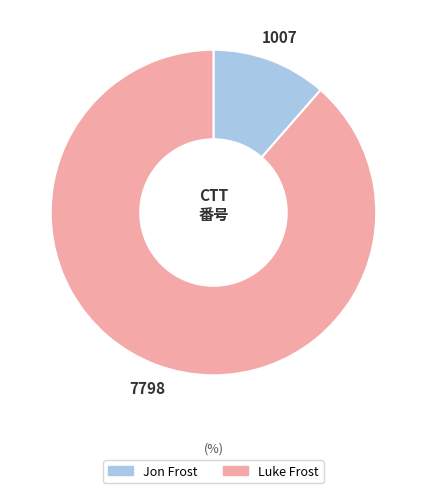

Which slice is the largest?

Luke Frost